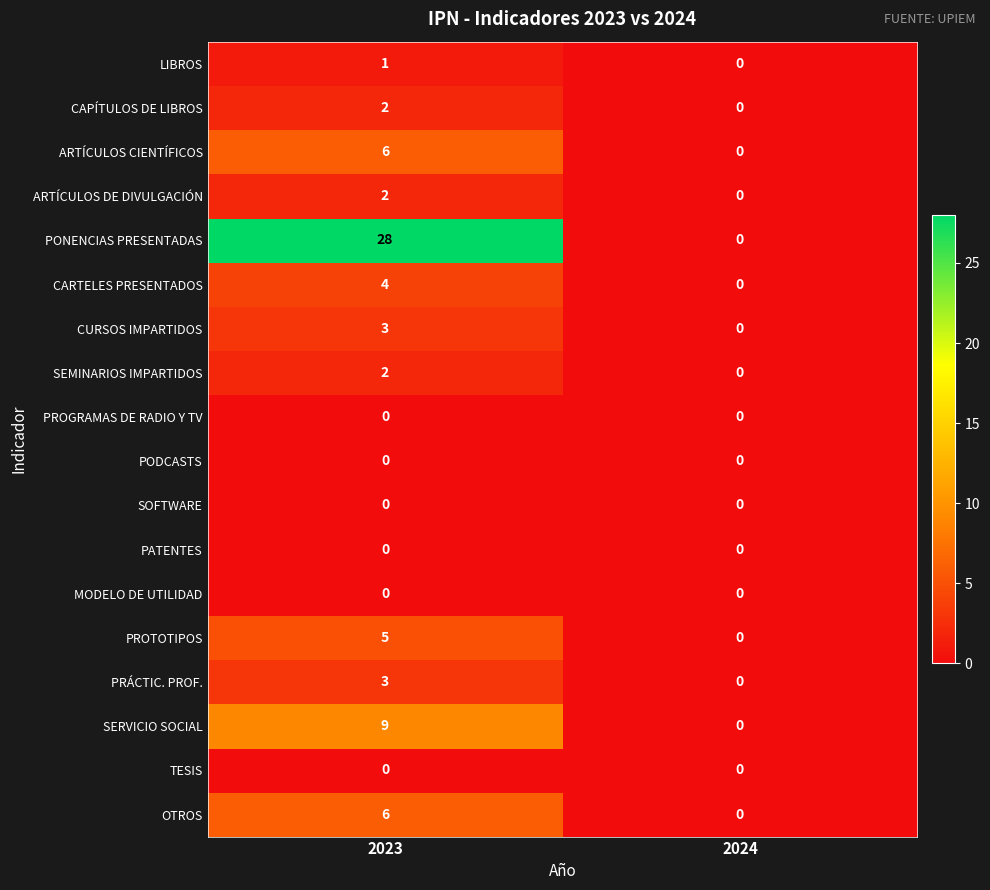

Which series has the largest total across all categories?

PONENCIAS PRESENTADAS